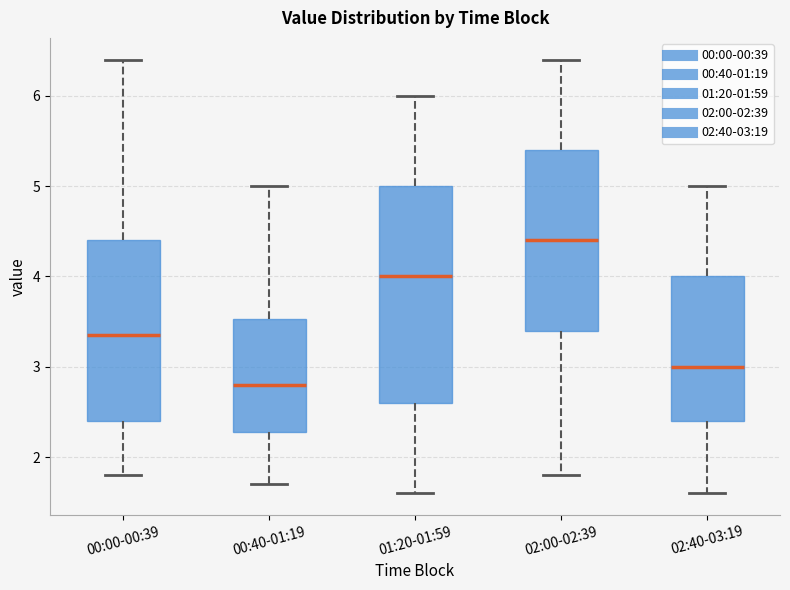

Reading left to right, read every box against the y-axis: the position of its median line, the range the box covers, and the ends of its whiskers. The values are not printed on the chart, so give them approximately, as read against the axis.

00:00-00:39: median 3.4, box 2.4 to 4.4, whiskers 1.8 to 6.4
00:40-01:19: median 2.8, box 2.3 to 3.5, whiskers 1.7 to 5.0
01:20-01:59: median 4.0, box 2.6 to 5.0, whiskers 1.6 to 6.0
02:00-02:39: median 4.4, box 3.4 to 5.4, whiskers 1.8 to 6.4
02:40-03:19: median 3.0, box 2.4 to 4.0, whiskers 1.6 to 5.0